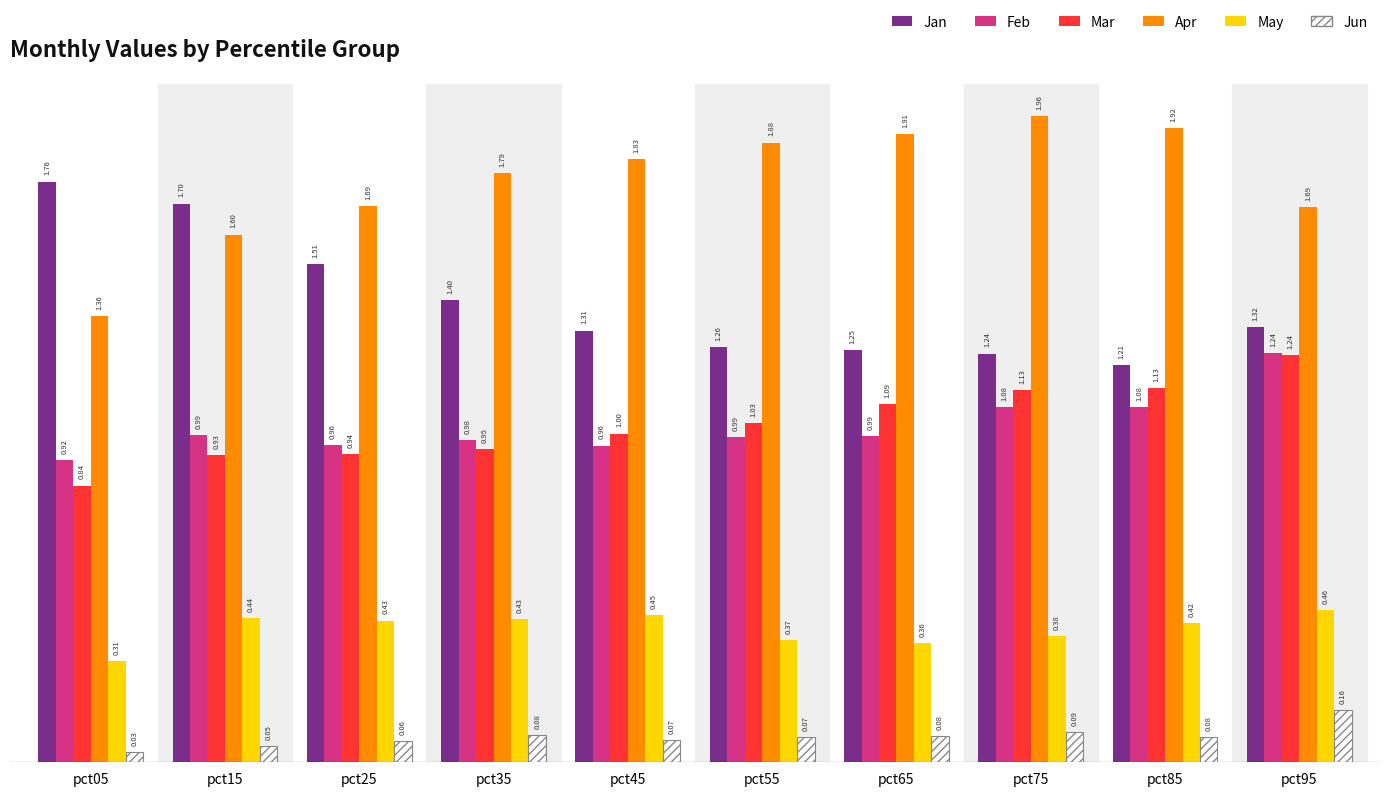

At pct75, list the series in order from smallest to largest.

Jun, May, Feb, Mar, Jan, Apr